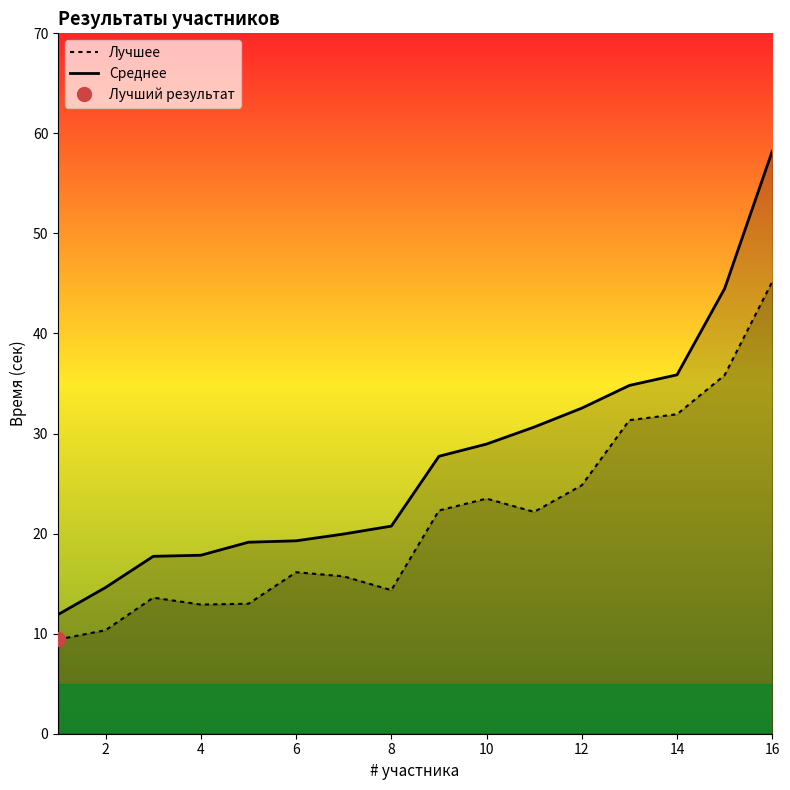

True or false: Среднее has a value of 35.9 at 14.

True